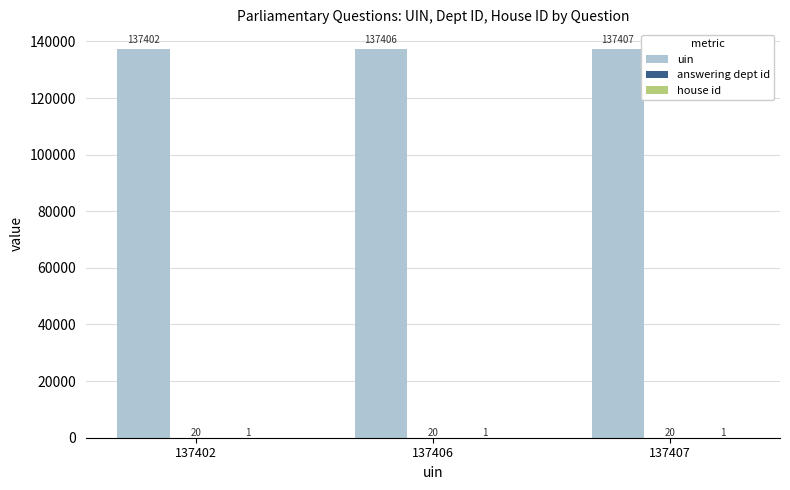

The value of uin at 137406 is 137406. True or false?

True